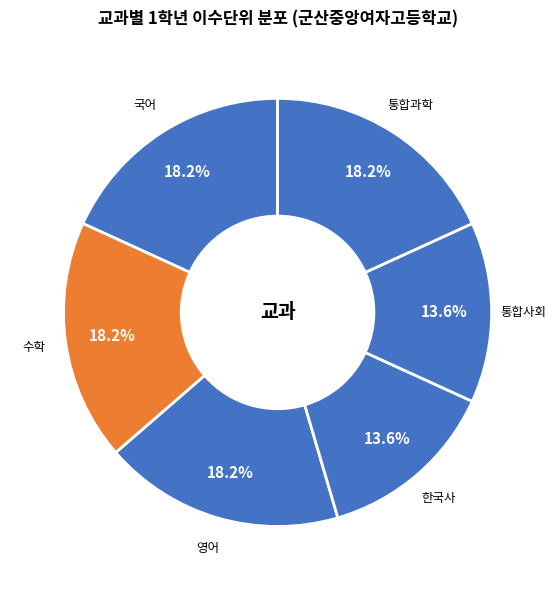

Is there a majority slice in this chart?

No